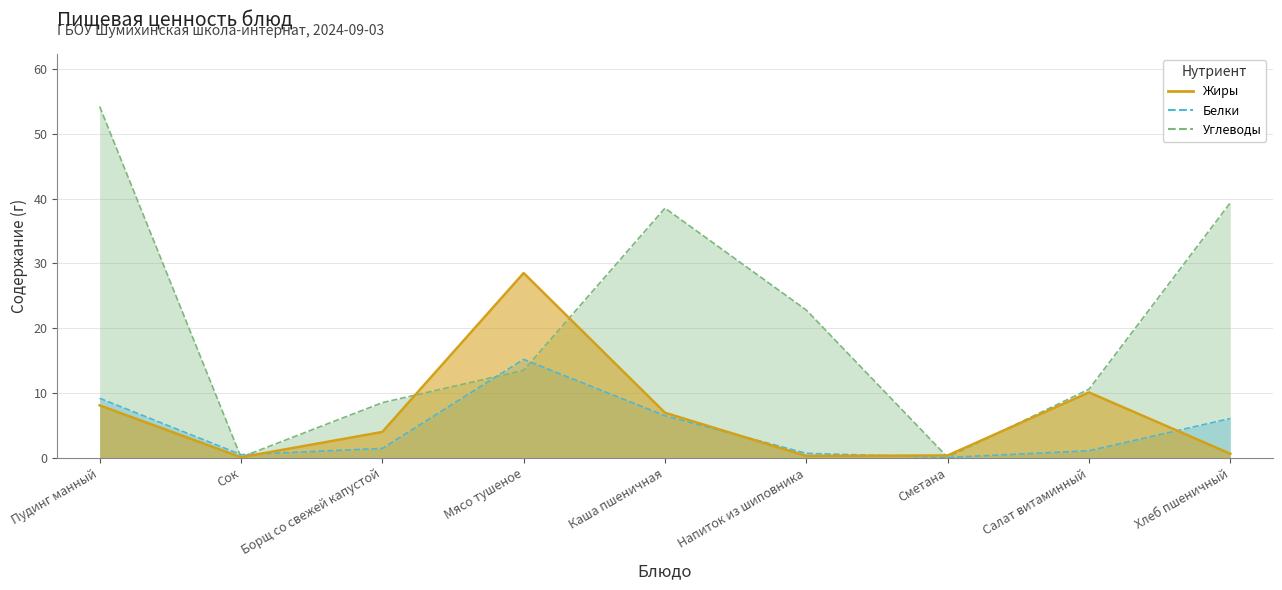

What is the total value across all series at Борщ со свежей капустой?

14.0